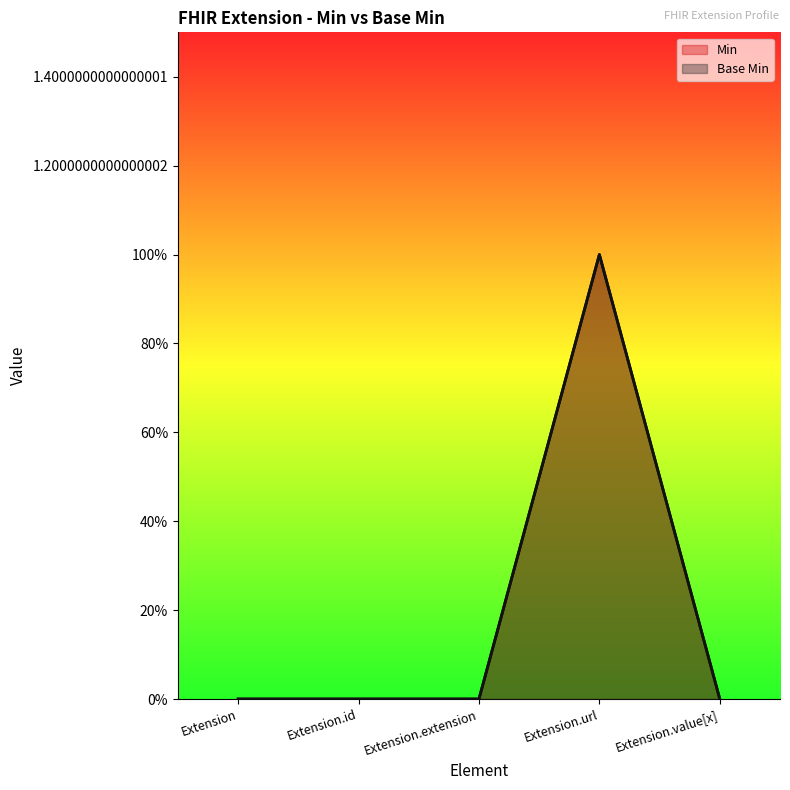

List the labels in order of Base Min value, smallest first.

Extension, Extension.id, Extension.extension, Extension.value[x], Extension.url